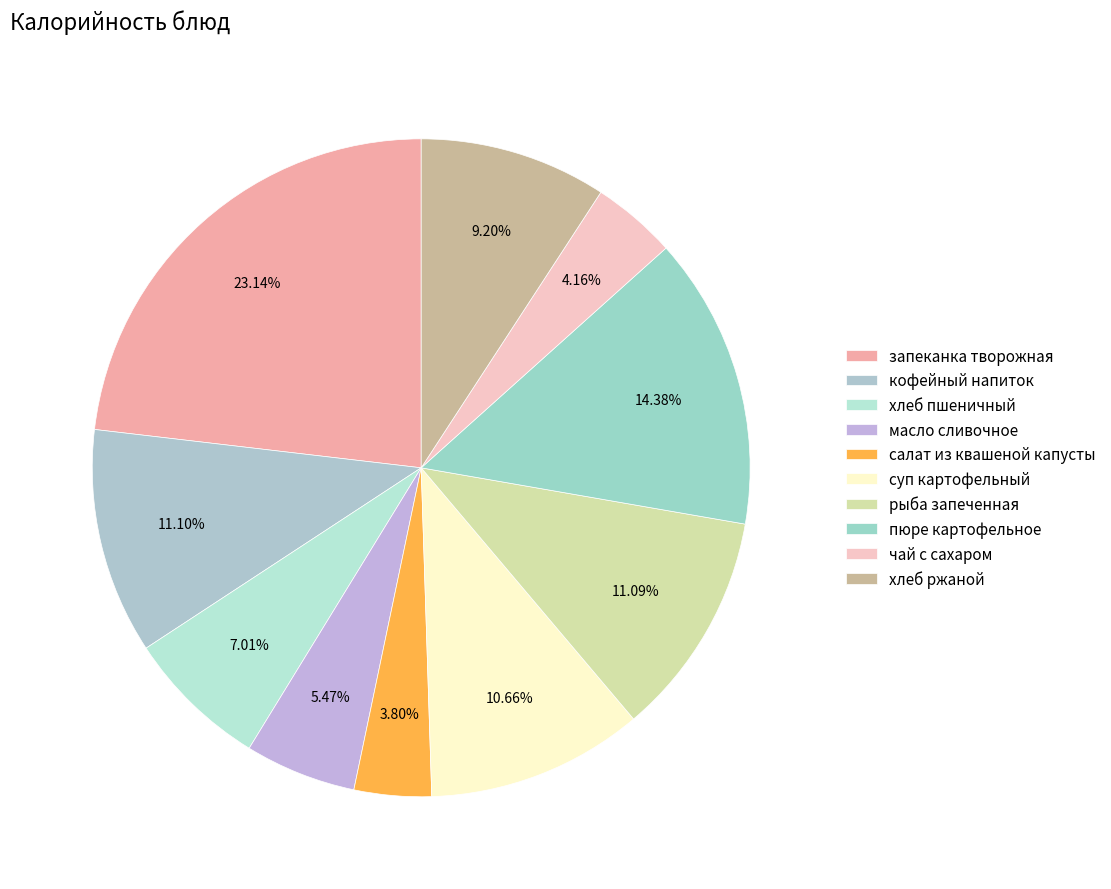

How many segments does this pie chart have?

10